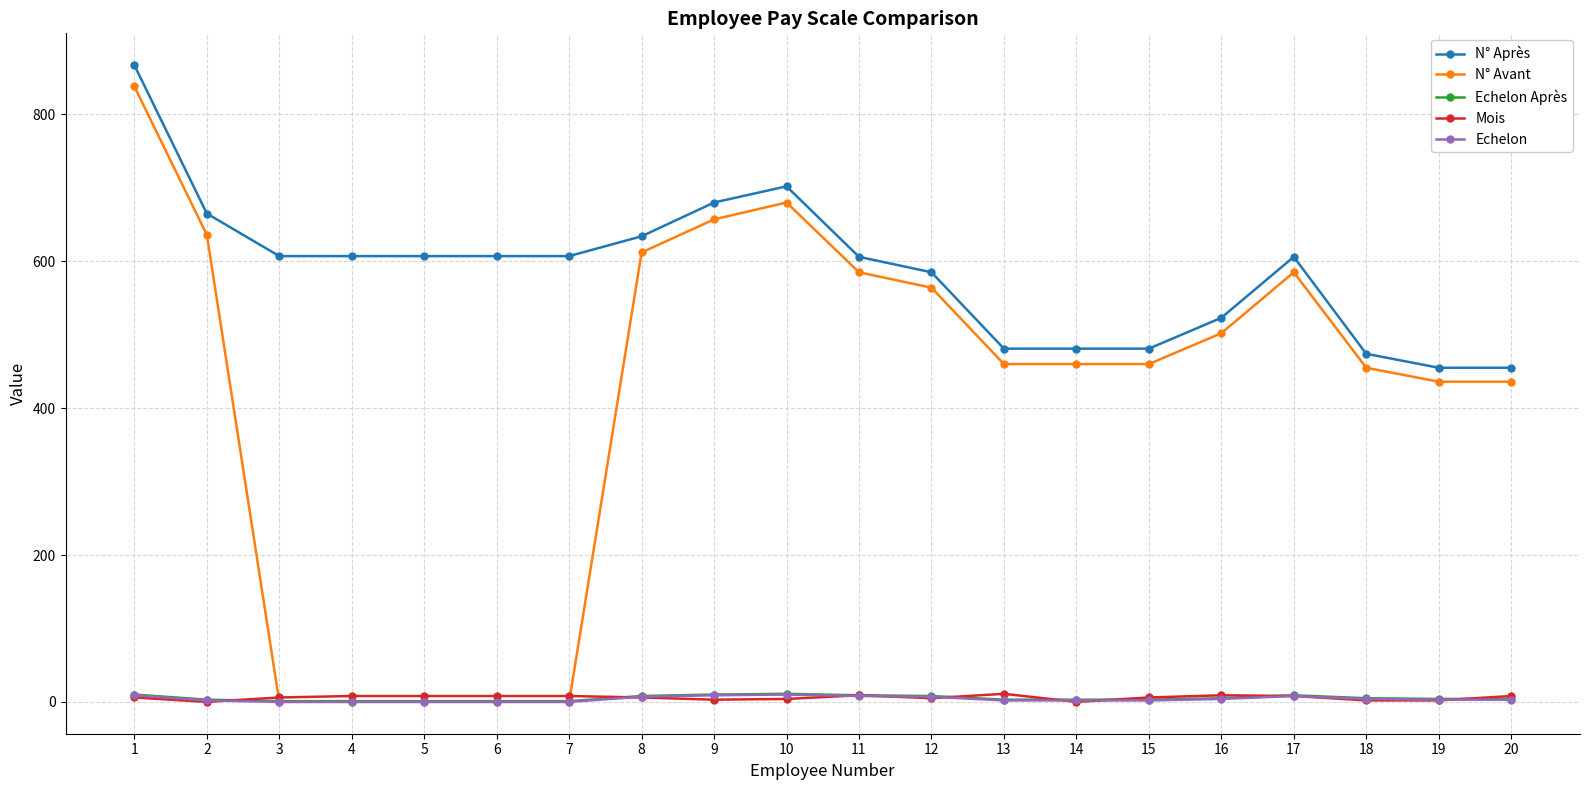

At how many categories does at least one series exceed 219?

20